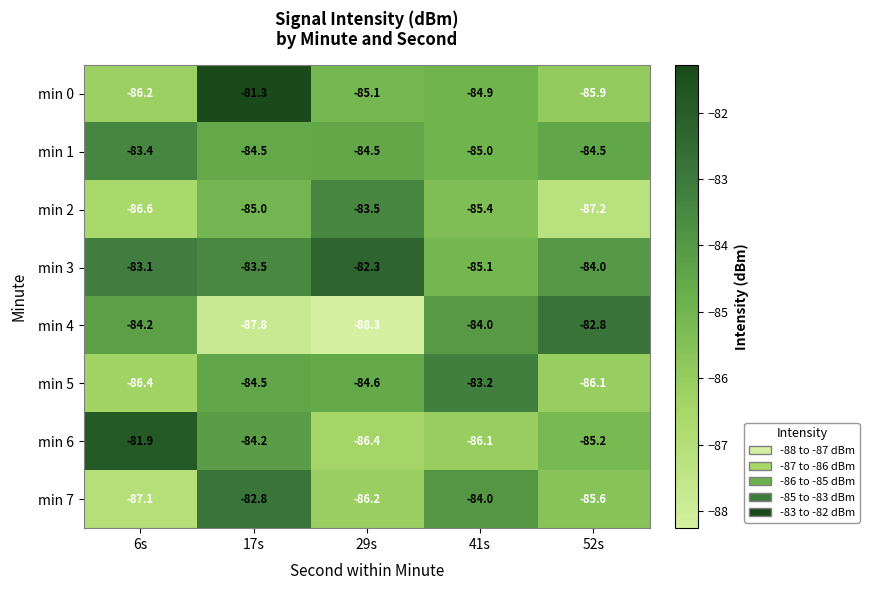

Is it true that min 5 equals -129.2 at 41s?

False